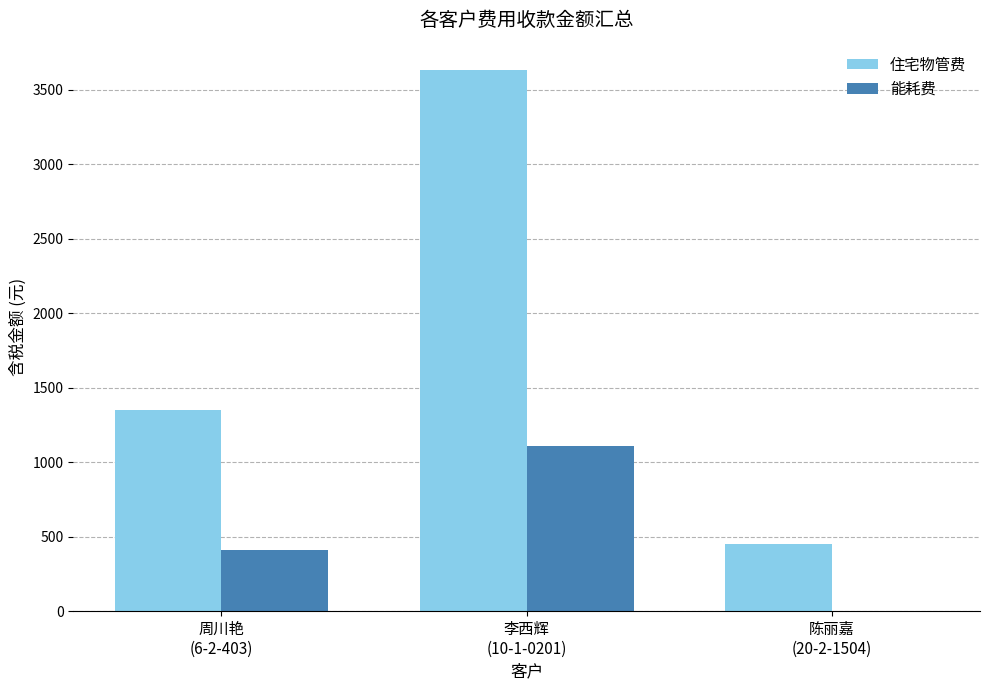

Are the bars horizontal?

No